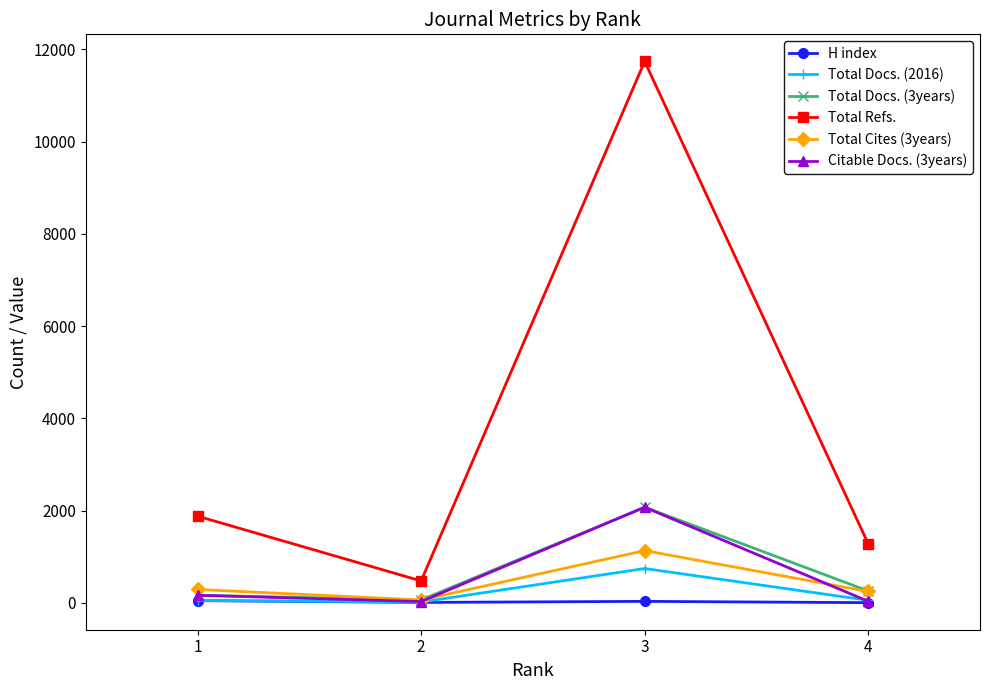

True or false: Total Refs. and Total Cites (3years) intersect in this chart.

False